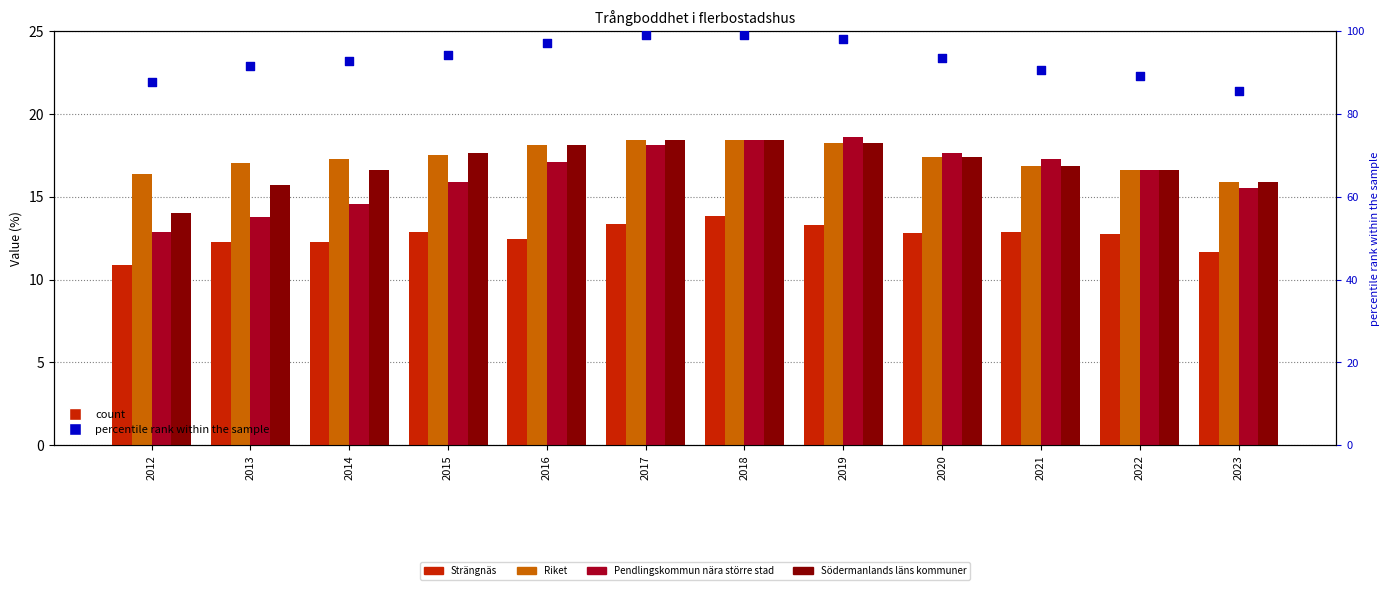

Which series reaches the maximum Y coordinate?

percentile rank within the sample